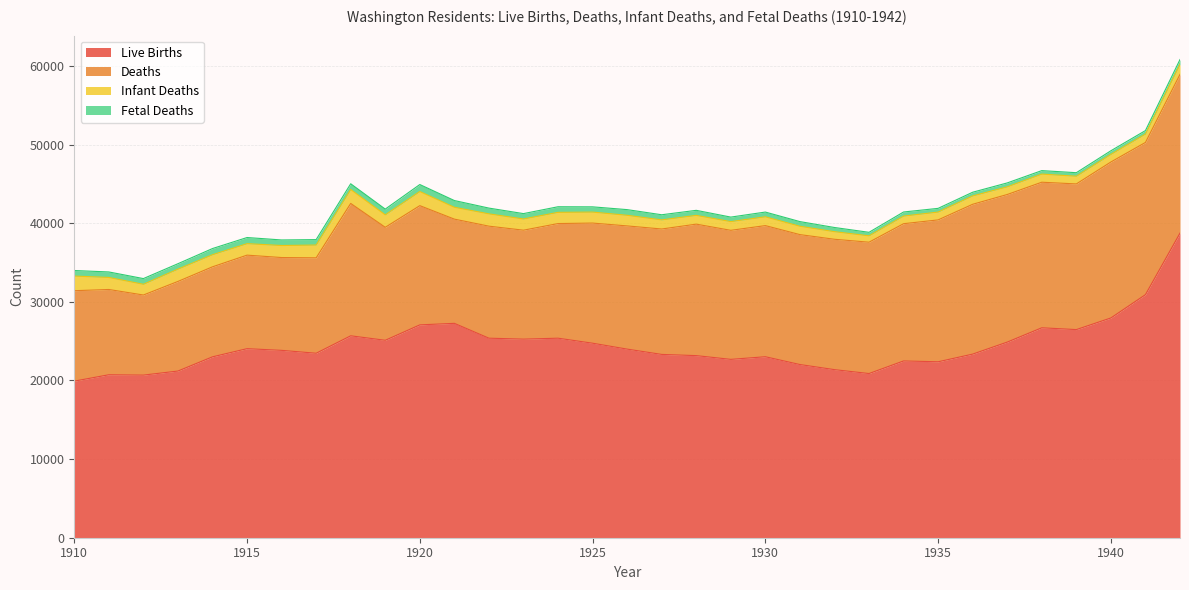

At which category does Infant Deaths reach its first local valley?

1912